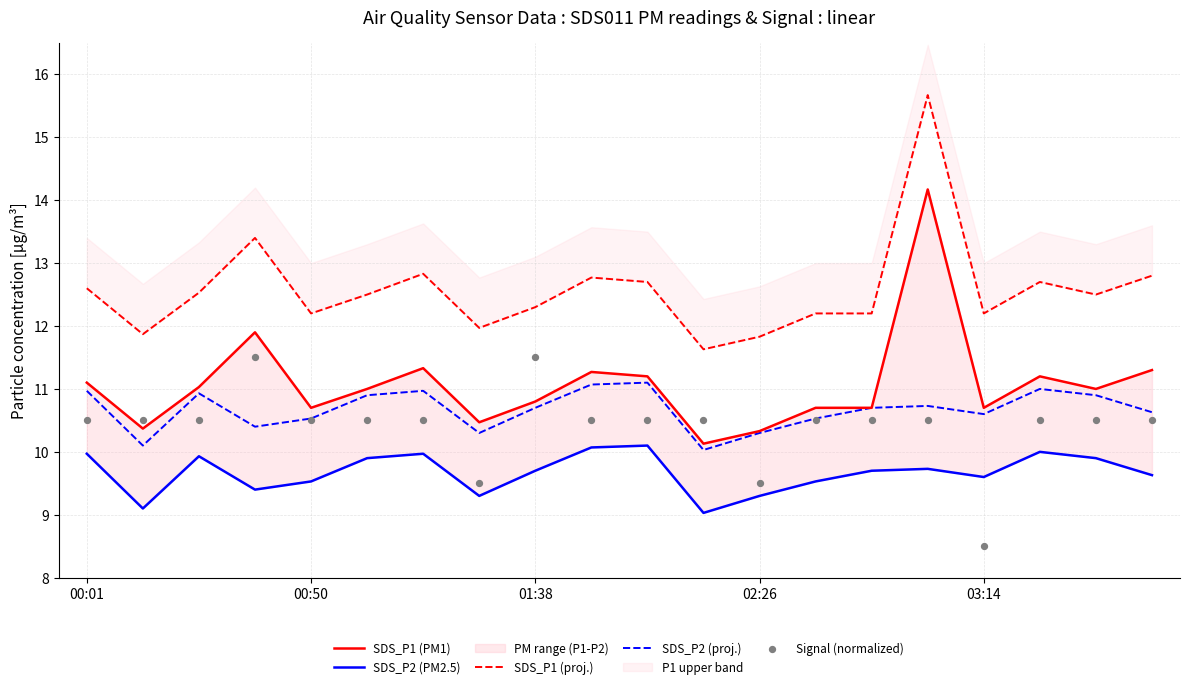

Which series has the largest Y range (max minus min)?

SDS_P1 (PM1)